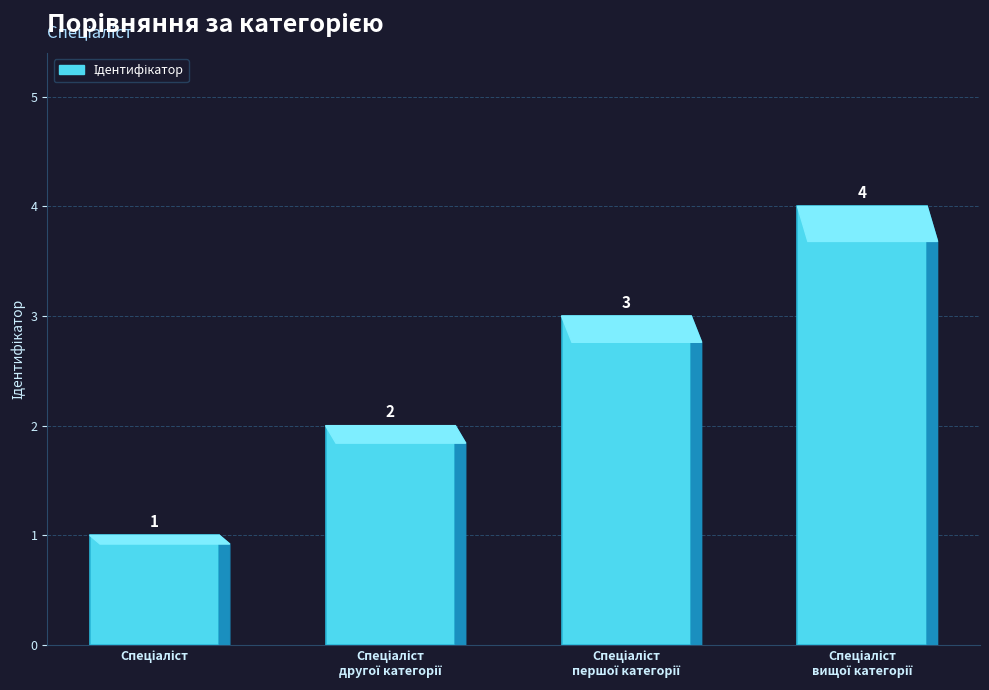

What is the value of the 3rd bar from the left?

3